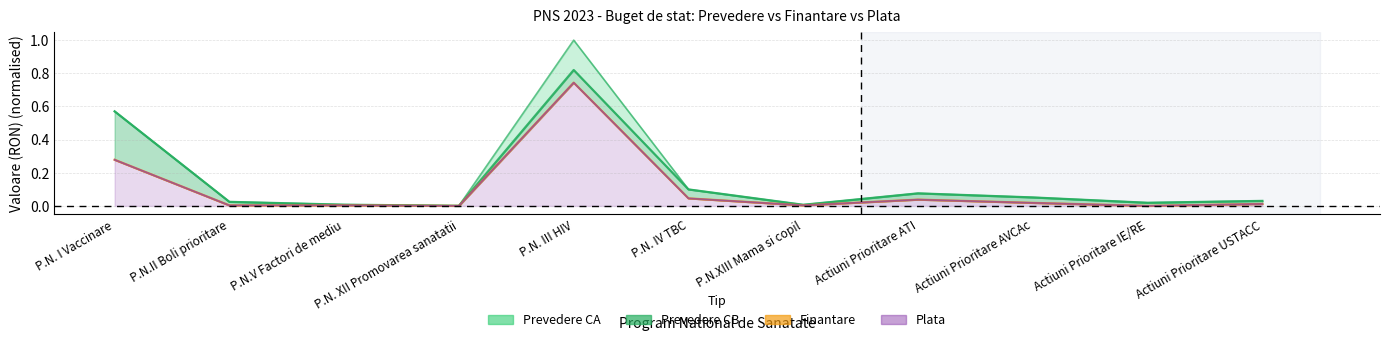

Which category has the lowest value across all series?

Actiuni Prioritare IE/RE